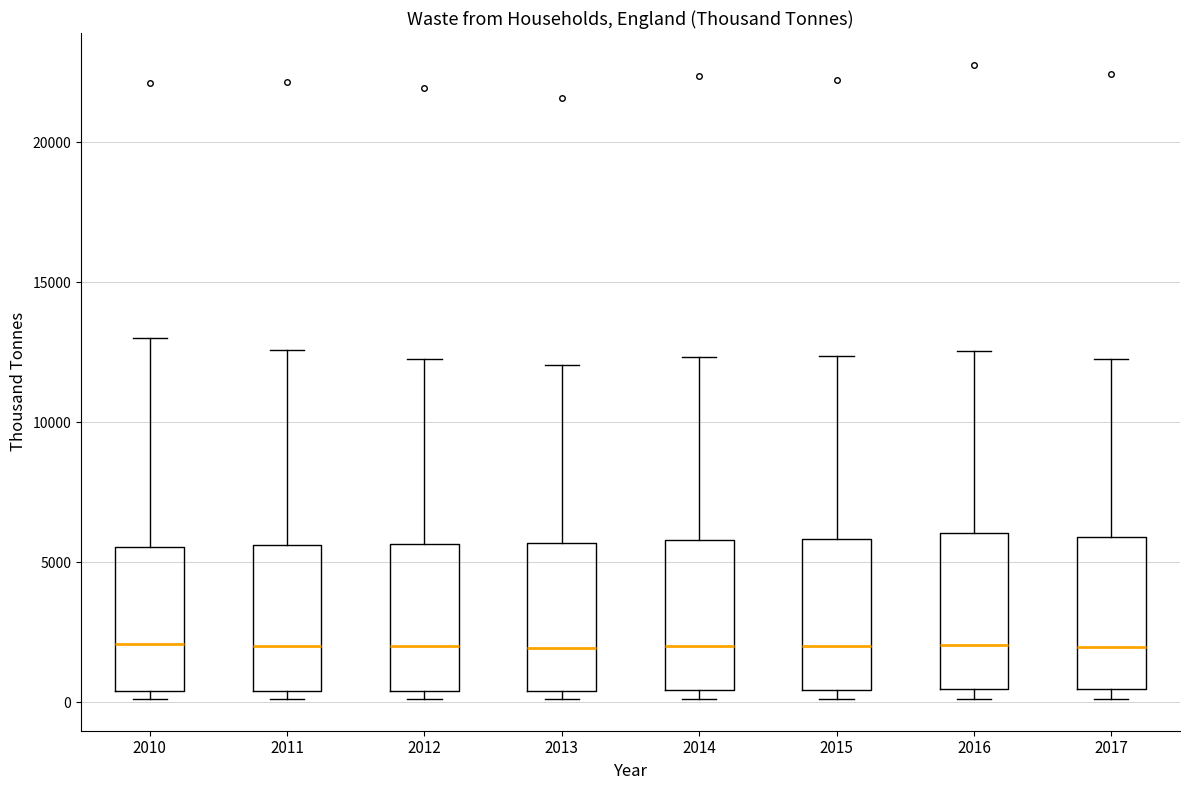

Where does the median line of the box at x = 2017 sit on the y-axis? The values are not printed on the chart, so give them approximately, as read against the axis.

2000